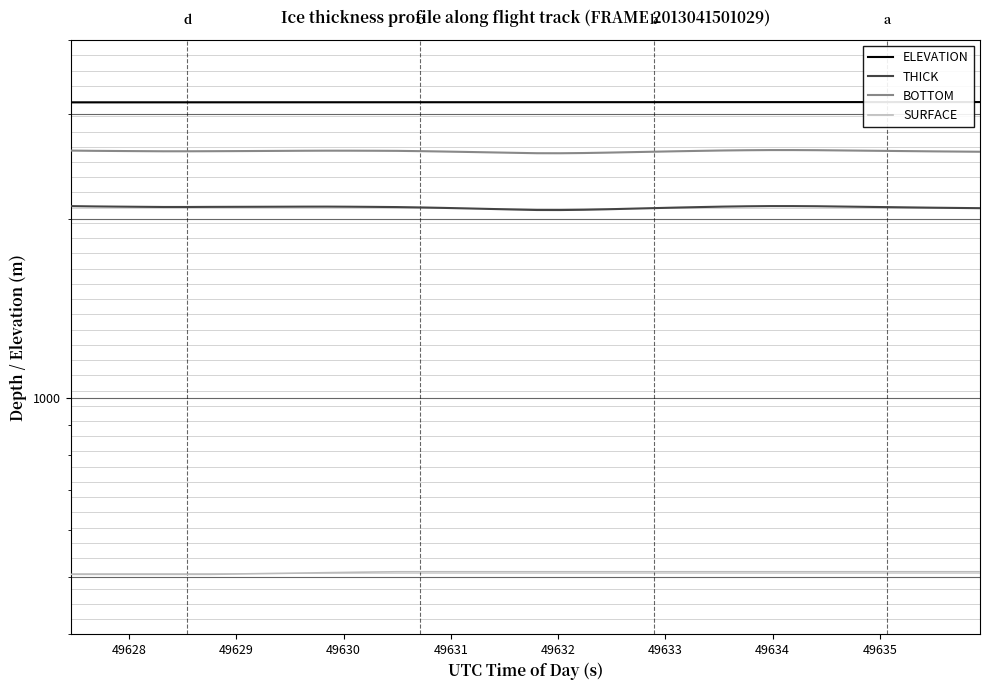

True or false: BOTTOM and THICK cross at least once.

False